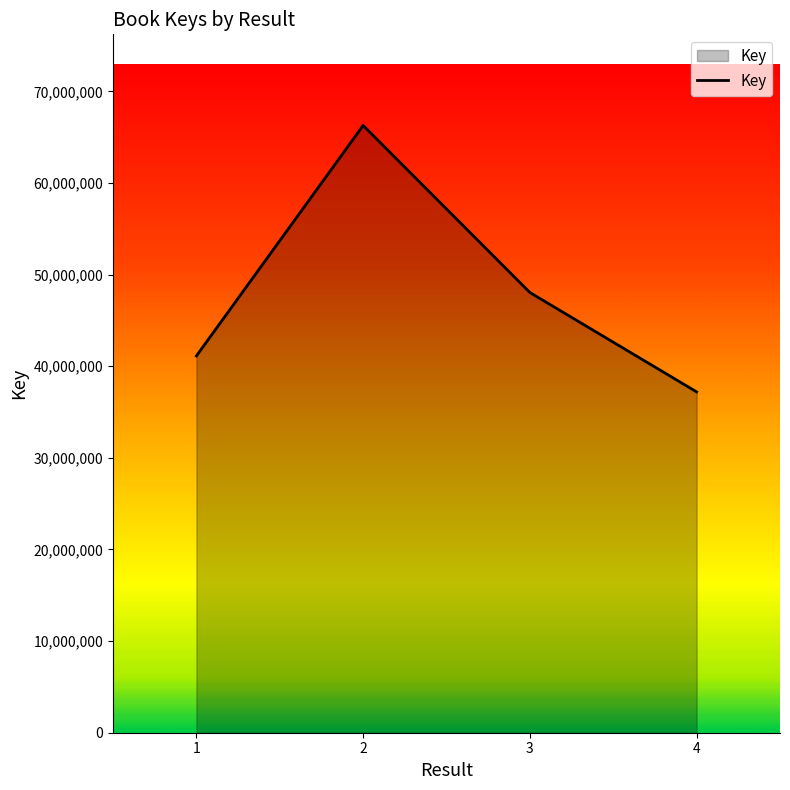

Reading left to right, transcribe all the data shown in this chart.

1=41129511	2=66285381	3=48048655	4=37202616